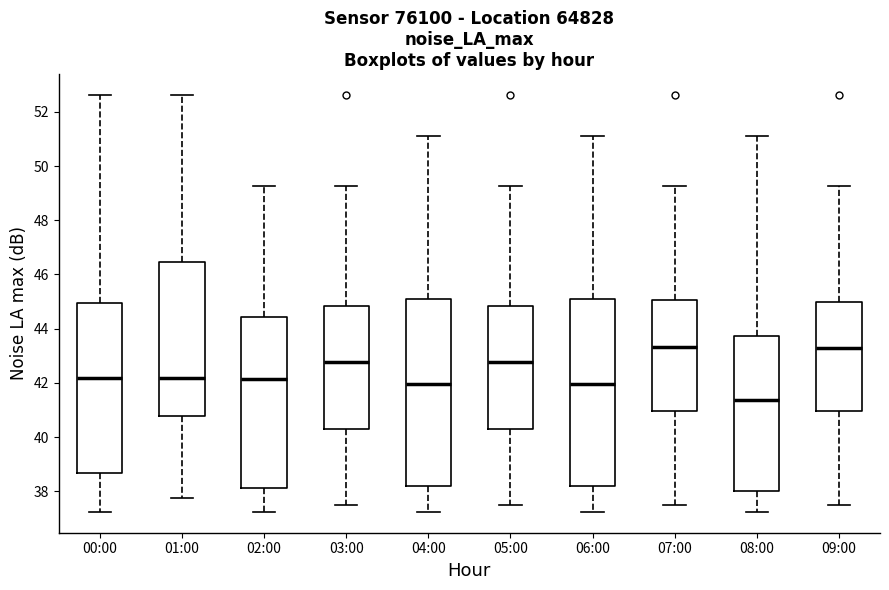

Reading left to right, transcribe this box plot: for each box, give where its median line is, the range the box spans, and where its two whiskers end, as read against the y-axis. The values are not printed on the chart, so give them approximately, as read against the axis.

00:00: median 42.2, box 38.6 to 45.0, whiskers 37.2 to 52.6
01:00: median 42.2, box 40.8 to 46.4, whiskers 37.8 to 52.6
02:00: median 42.2, box 38.2 to 44.4, whiskers 37.2 to 49.2
03:00: median 42.8, box 40.2 to 44.8, whiskers 37.4 to 49.2
04:00: median 42.0, box 38.2 to 45.0, whiskers 37.2 to 51.2
05:00: median 42.8, box 40.2 to 44.8, whiskers 37.4 to 49.2
06:00: median 42.0, box 38.2 to 45.0, whiskers 37.2 to 51.2
07:00: median 43.4, box 41.0 to 45.0, whiskers 37.4 to 49.2
08:00: median 41.4, box 38.0 to 43.8, whiskers 37.2 to 51.2
09:00: median 43.4, box 41.0 to 45.0, whiskers 37.4 to 49.2